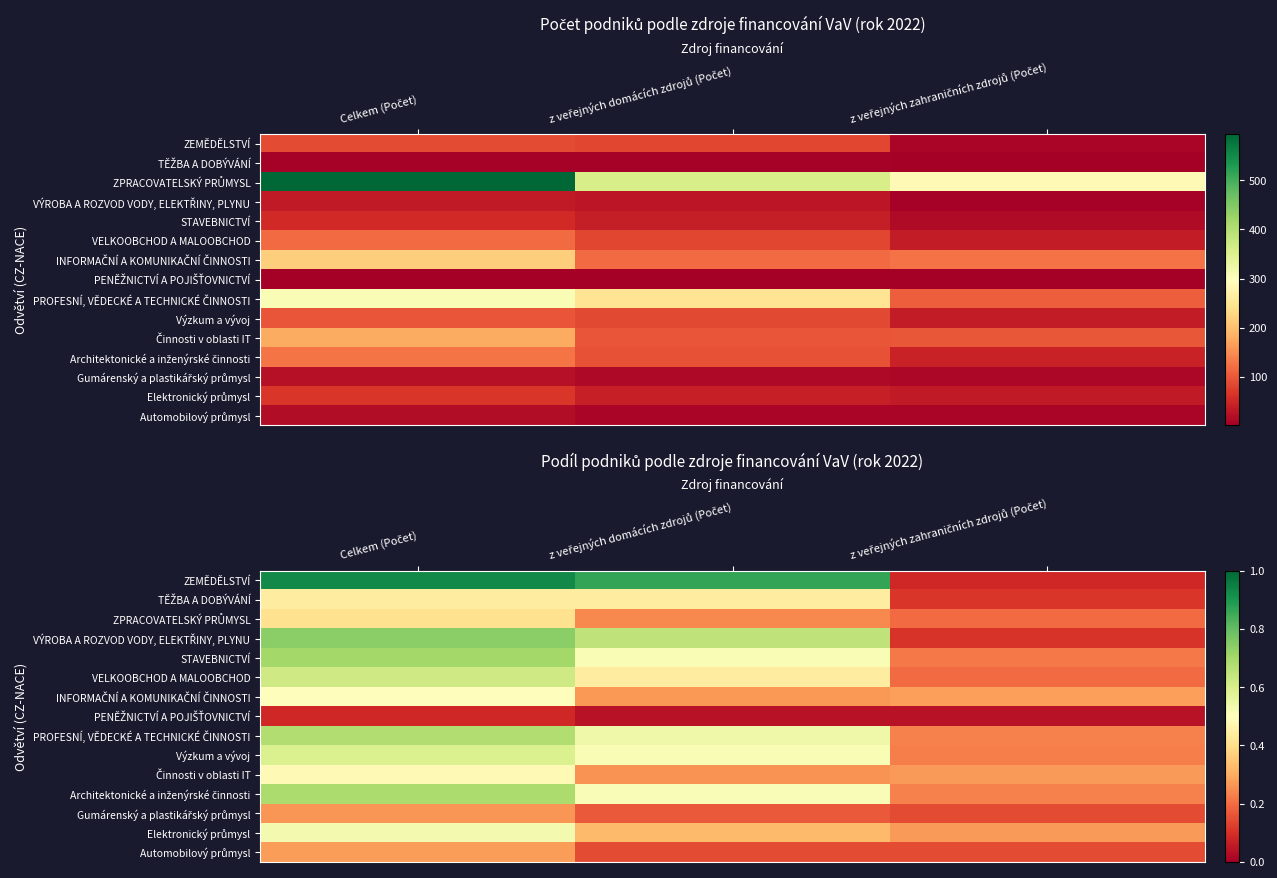

How many series are shown in this chart?

15